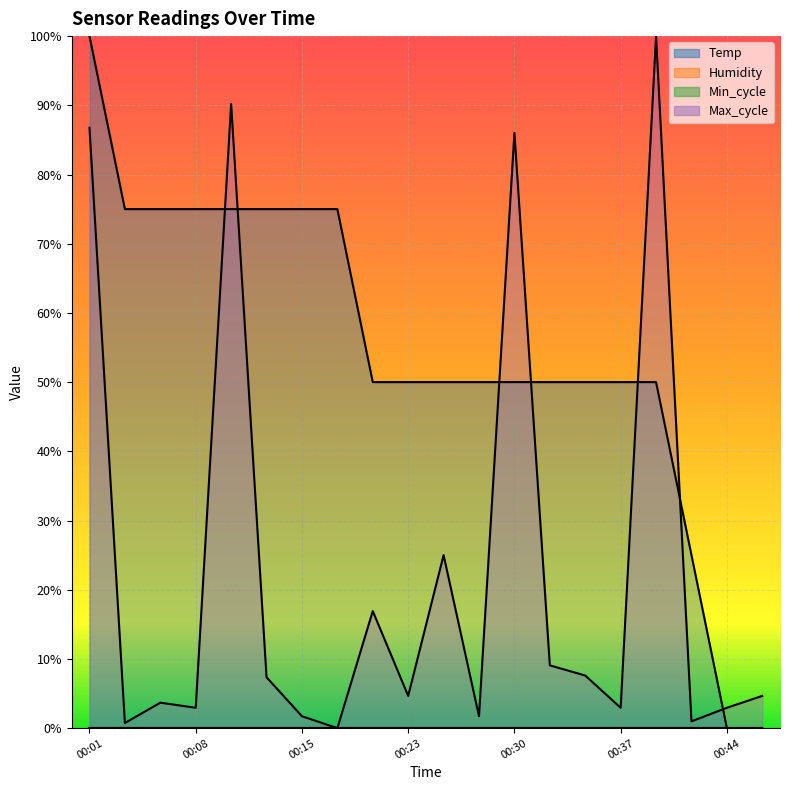

True or false: Temp and Max_cycle cross at least once.

True